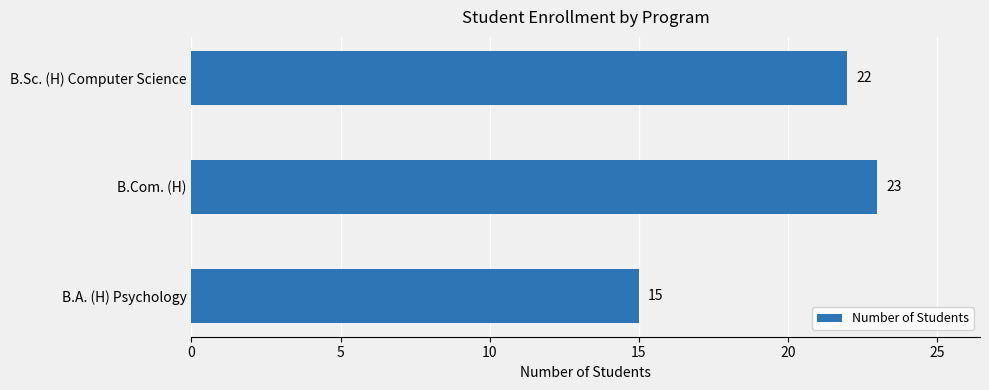

The value at B.Com. (H) is 23. True or false?

True